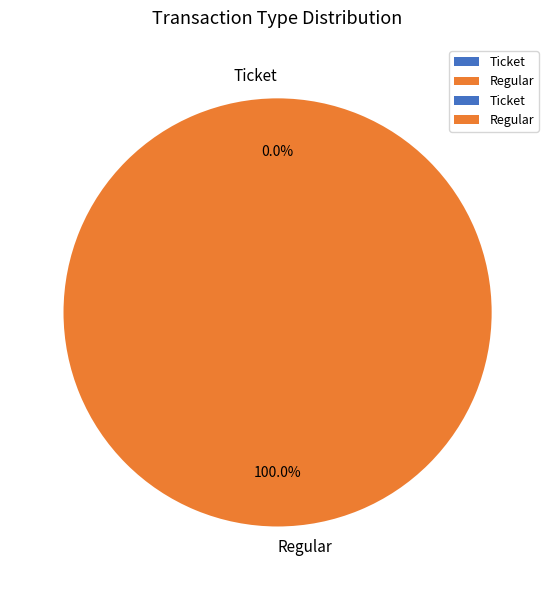

What is the smallest slice in the pie chart?

Ticket